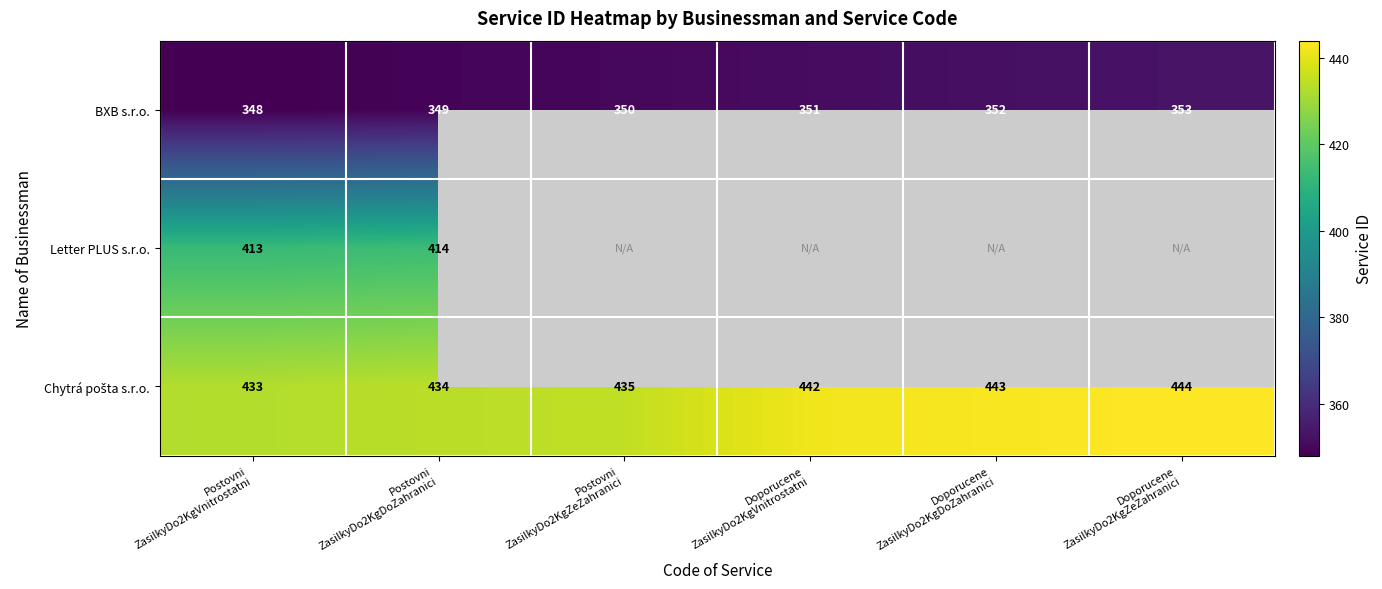

What is the maximum value shown in the chart?

444